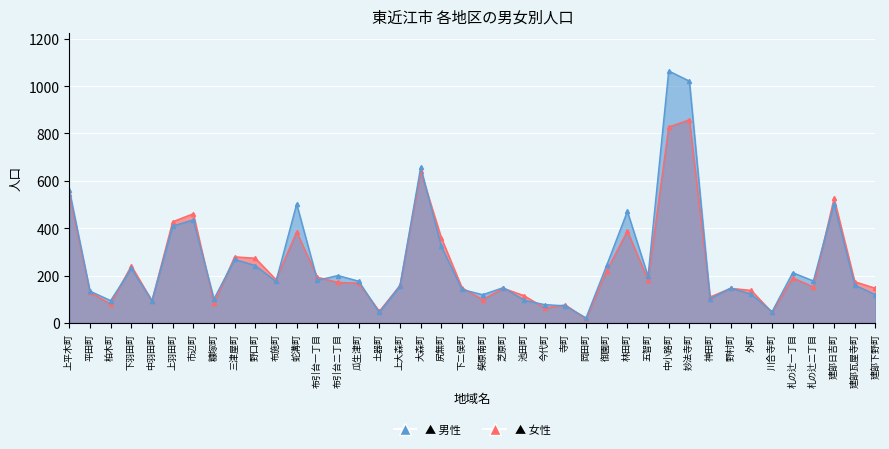

Which series has the largest total across all categories?

男性